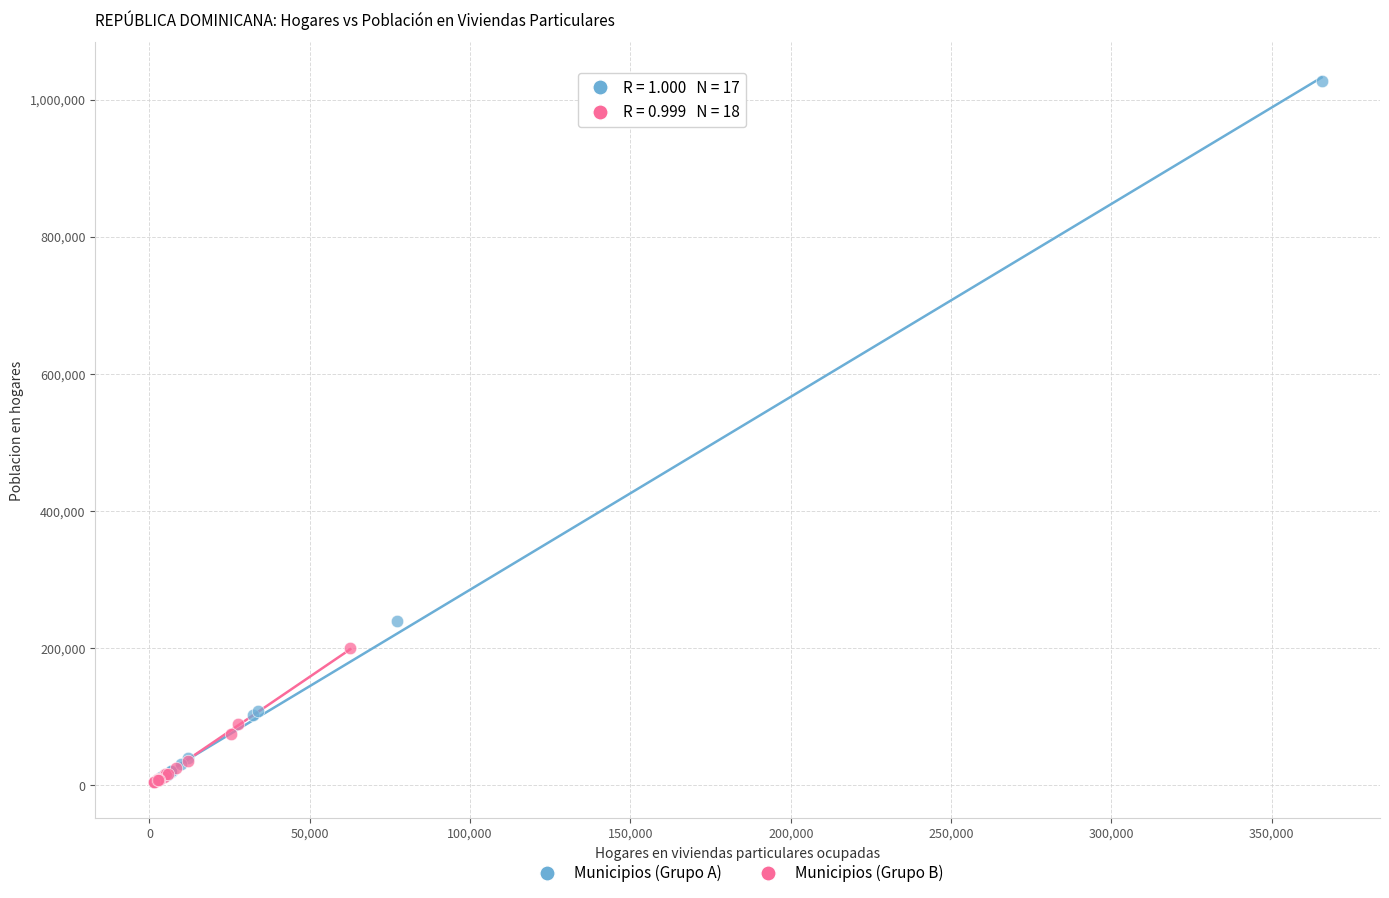

Which series contains the highest Y value?

Municipios (Grupo A)